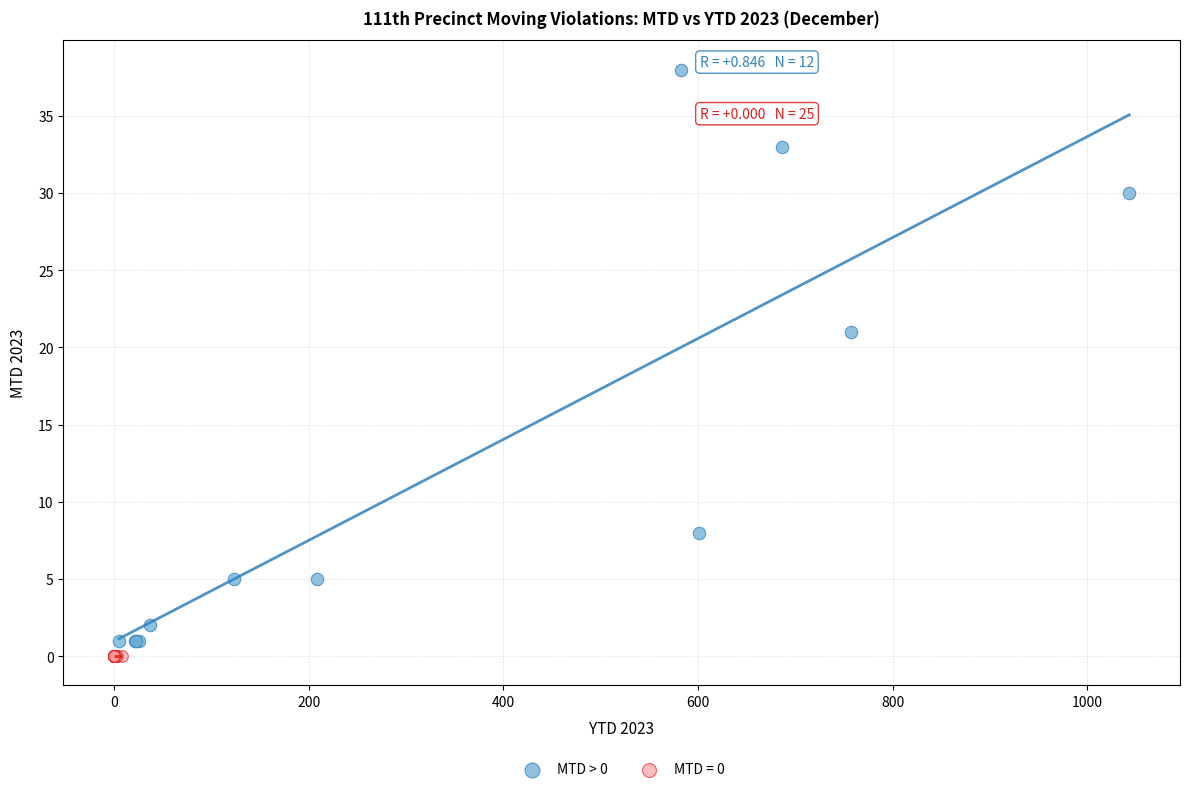

Which series reaches the maximum Y coordinate?

MTD > 0